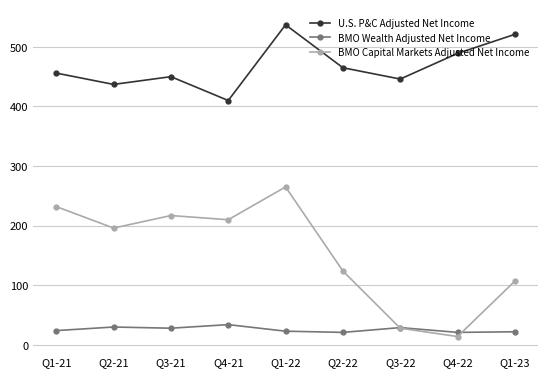

The value of BMO Capital Markets Adjusted Net Income at Q4-22 is 14. True or false?

True